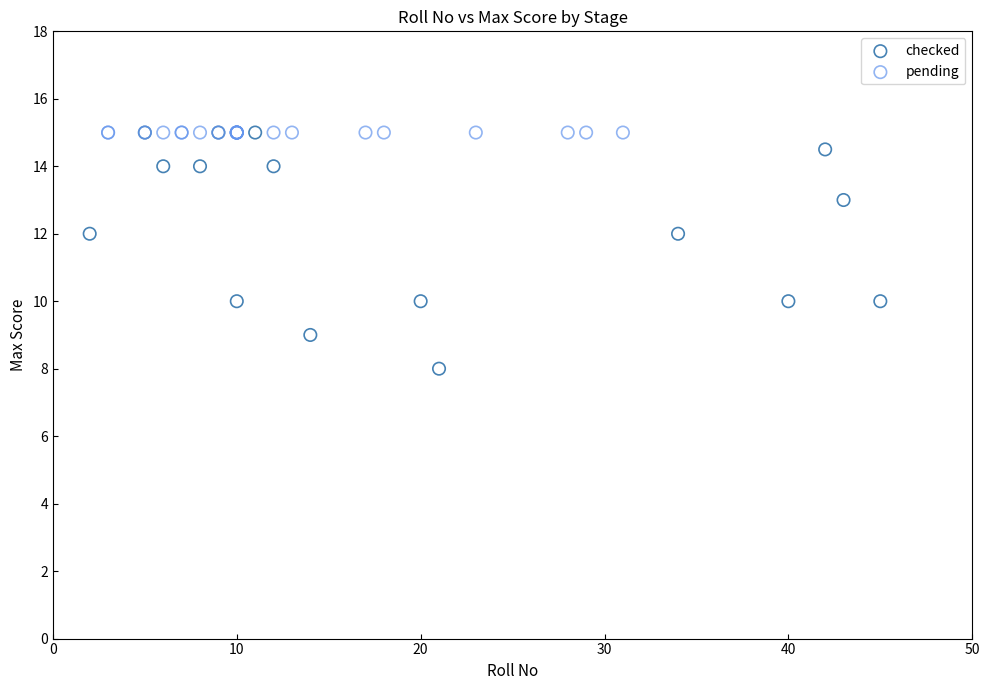

Which series contains the lowest Y value?

checked